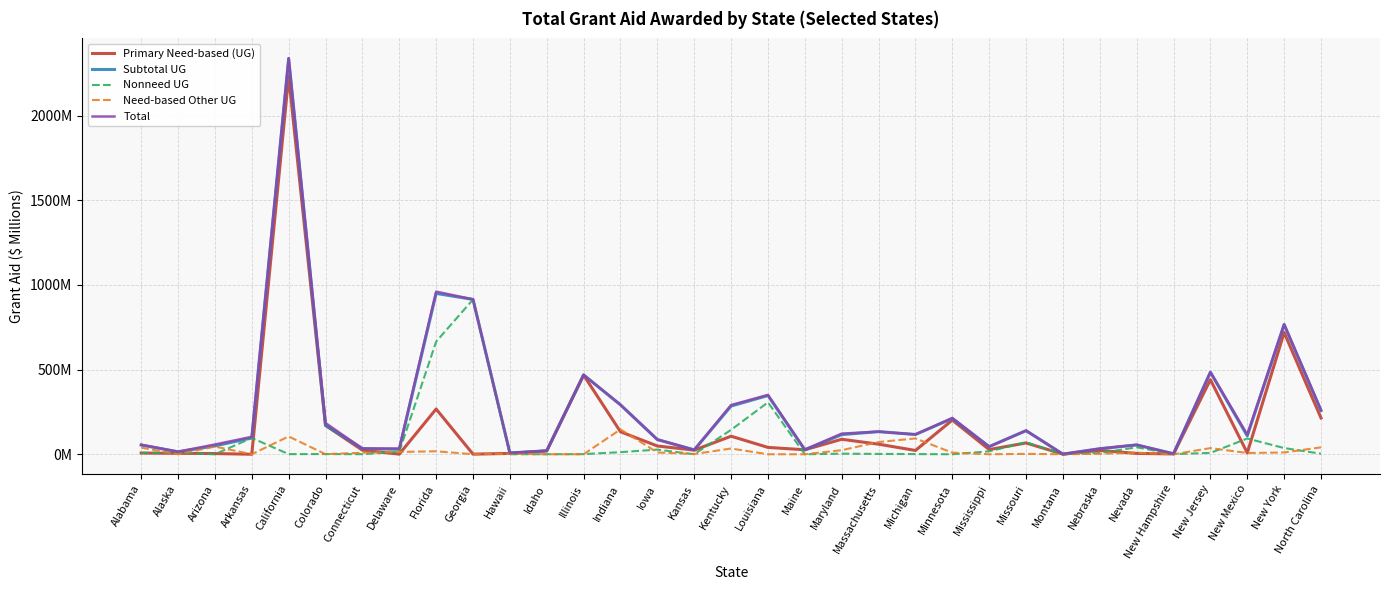

Is this an area chart (filled region under the line)?

No